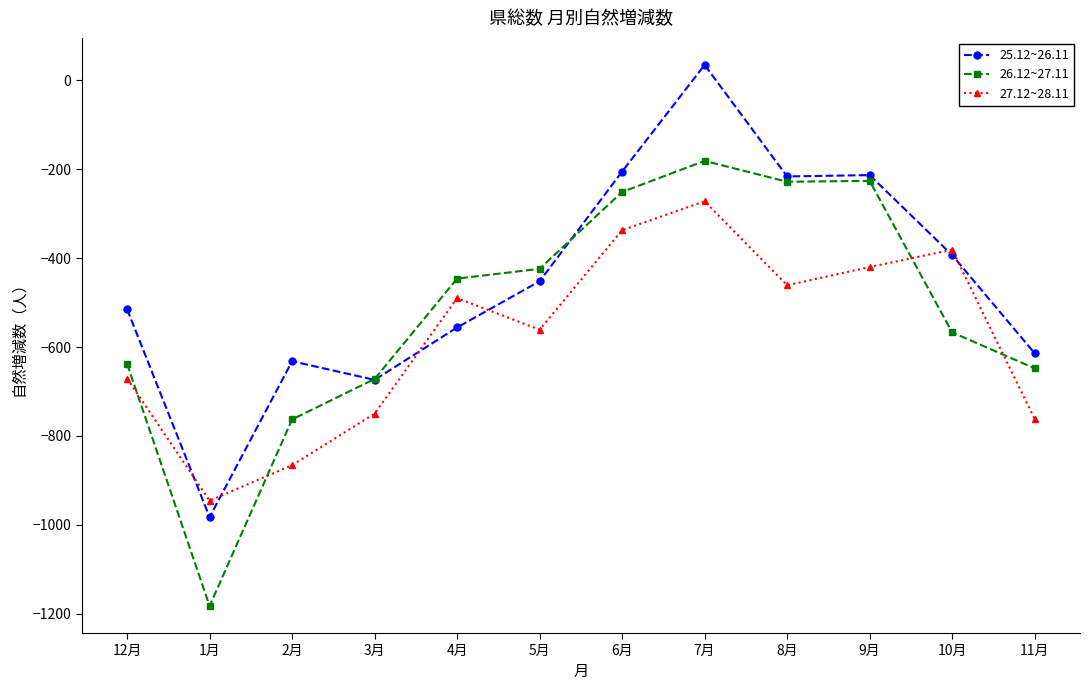

What is the value of the 25.12~26.11 point at the 10th from the left?

-213